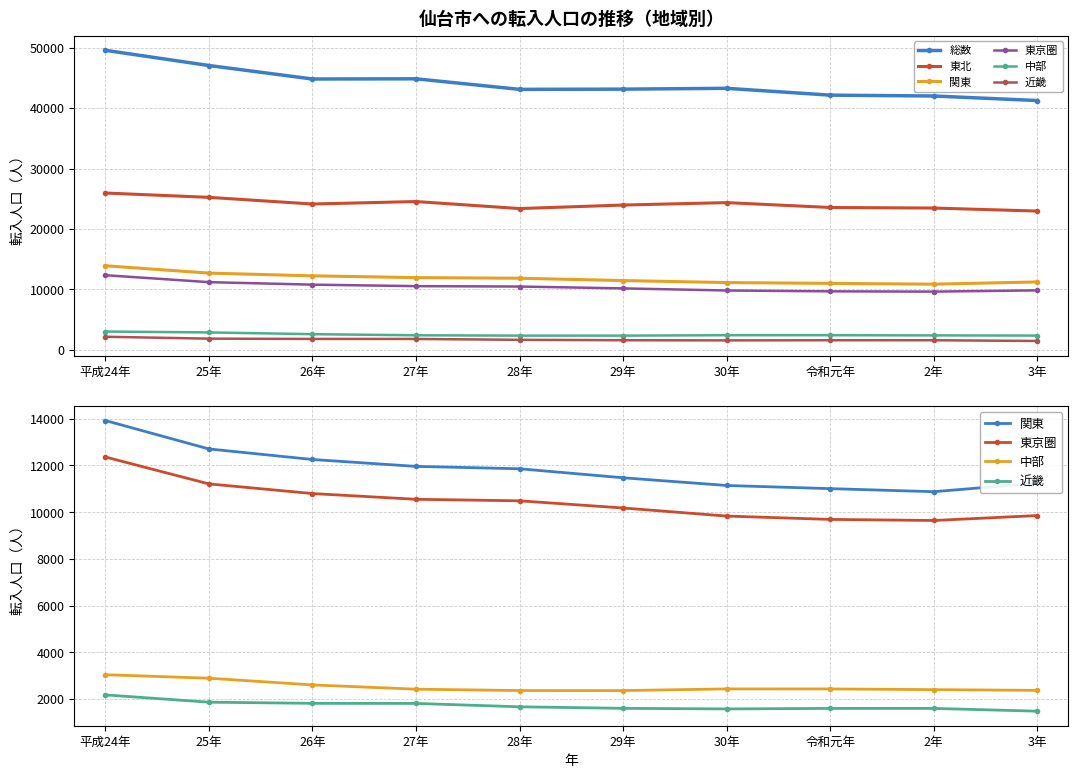

Which label corresponds to the smallest value in the chart?

3年